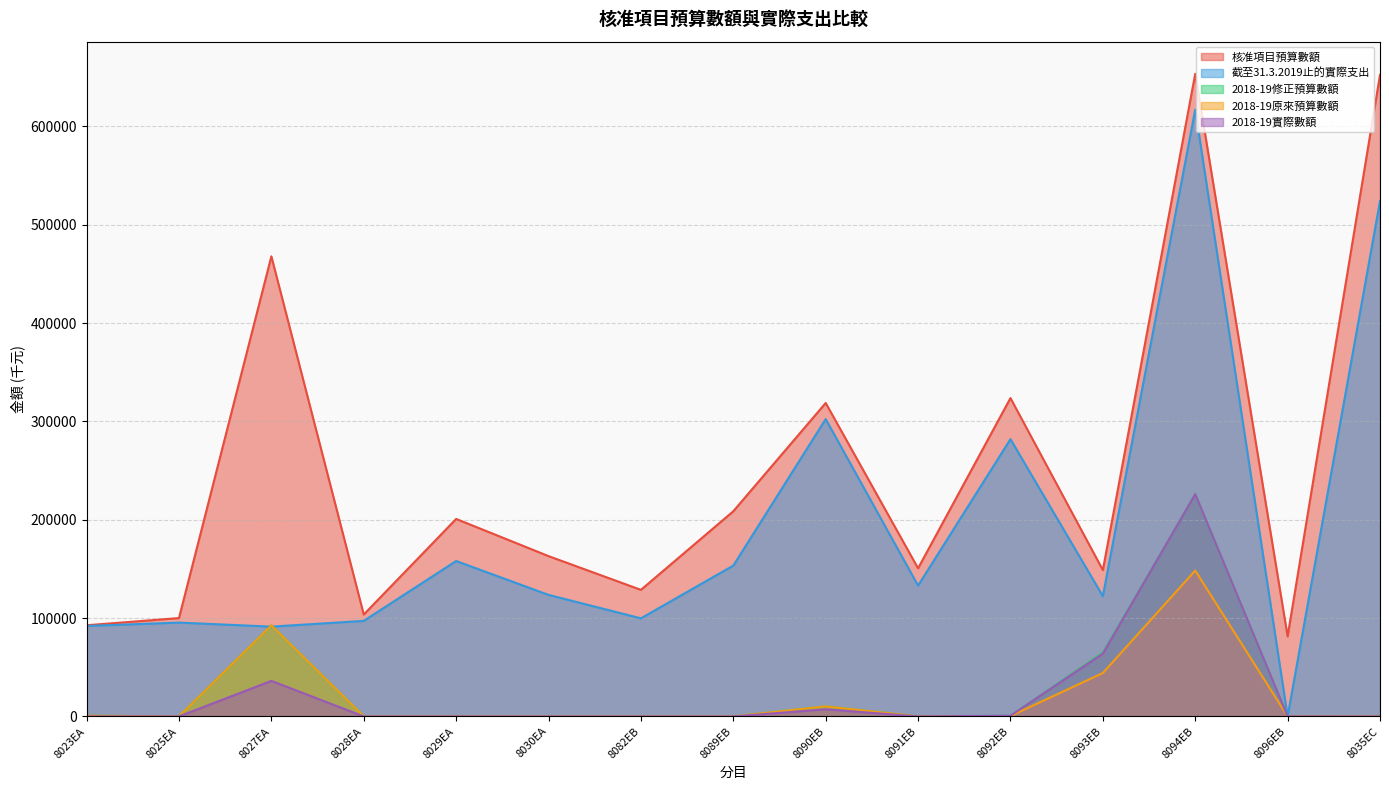

What is the total value across all series at 8090EB?

648666